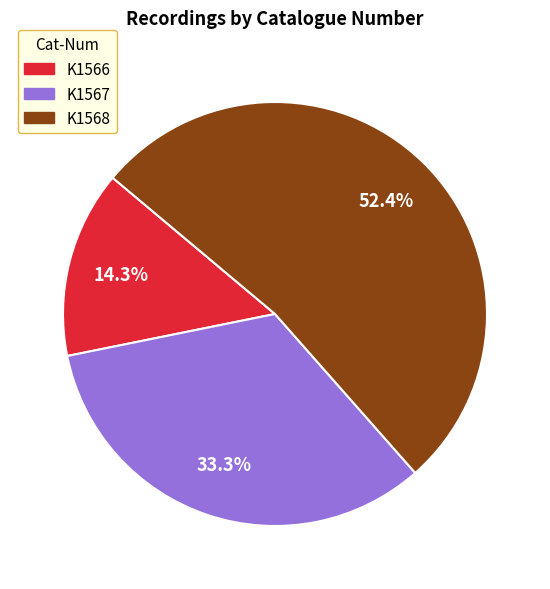

Is there a majority slice in this chart?

Yes